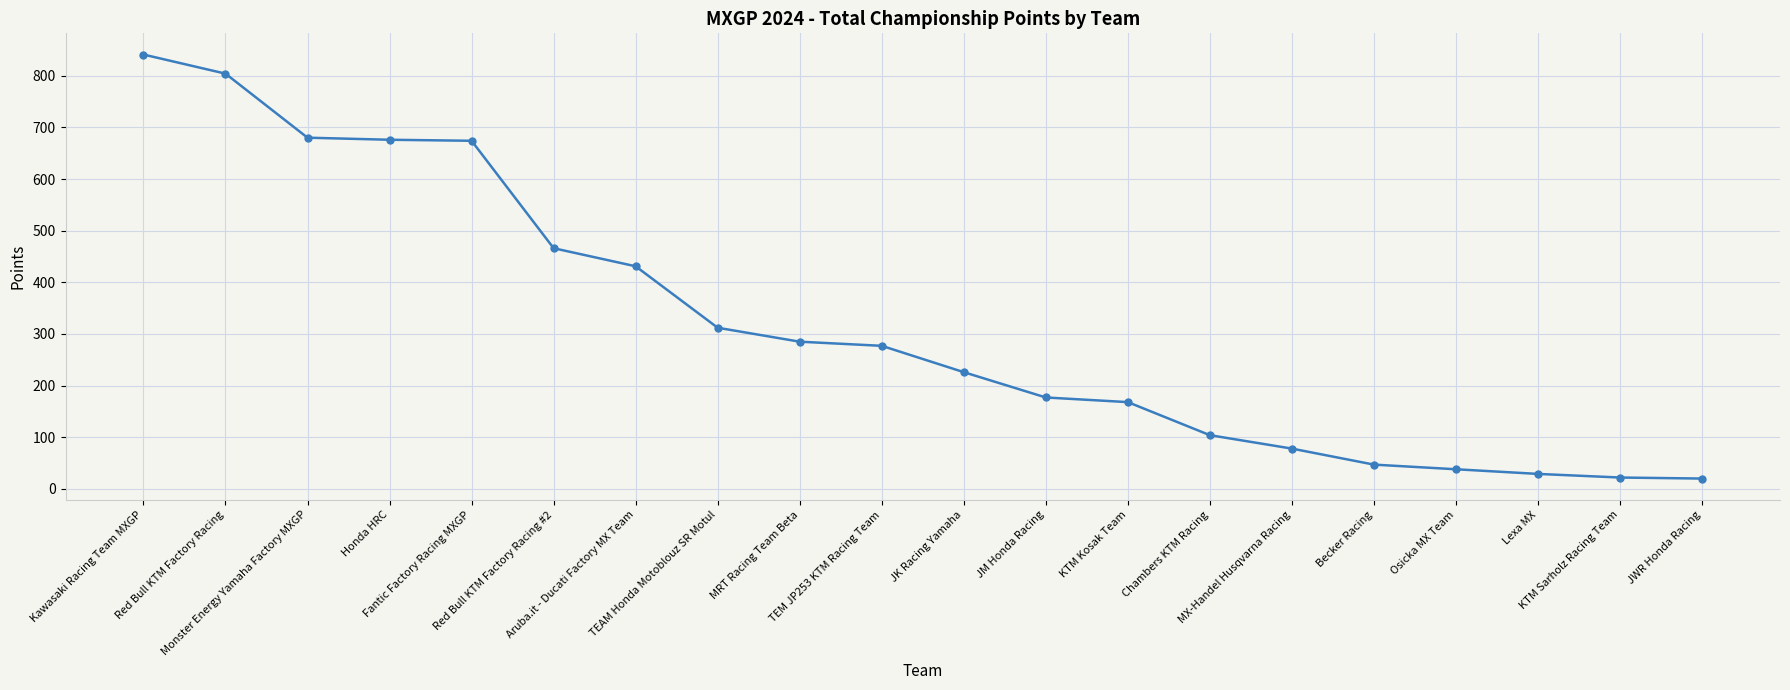

What is the maximum value shown in the chart?

841